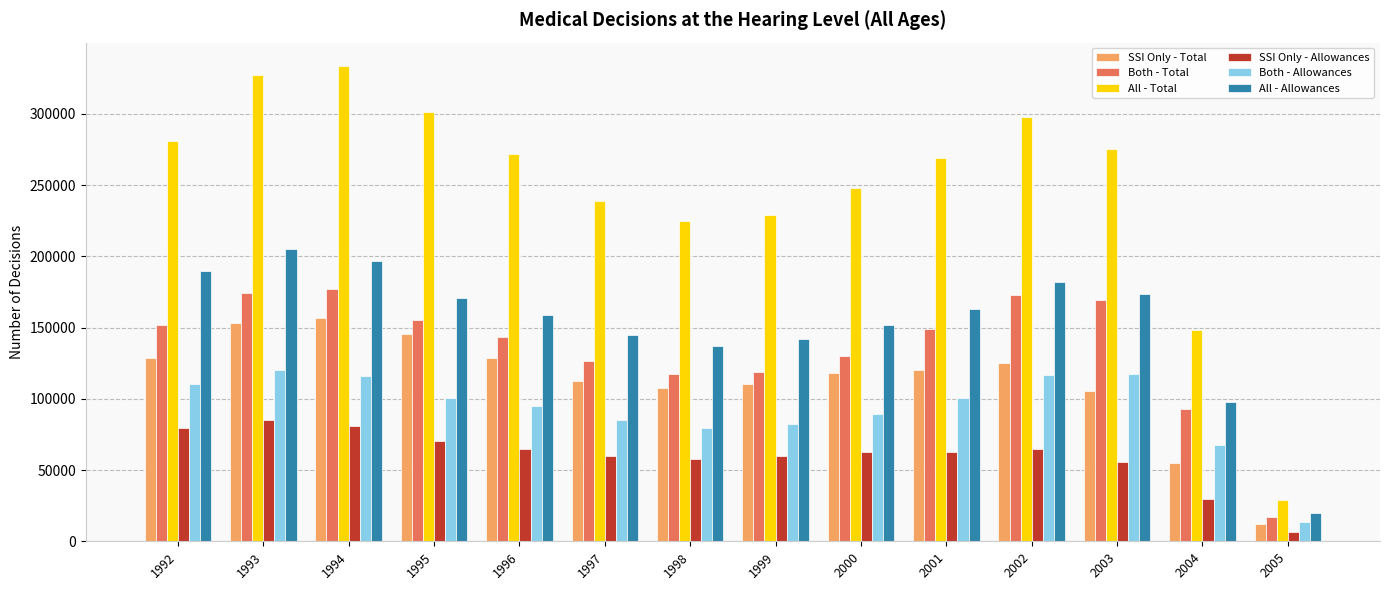

What are all the series names shown in the legend?

SSI Only - Total, Both - Total, All - Total, SSI Only - Allowances, Both - Allowances, All - Allowances